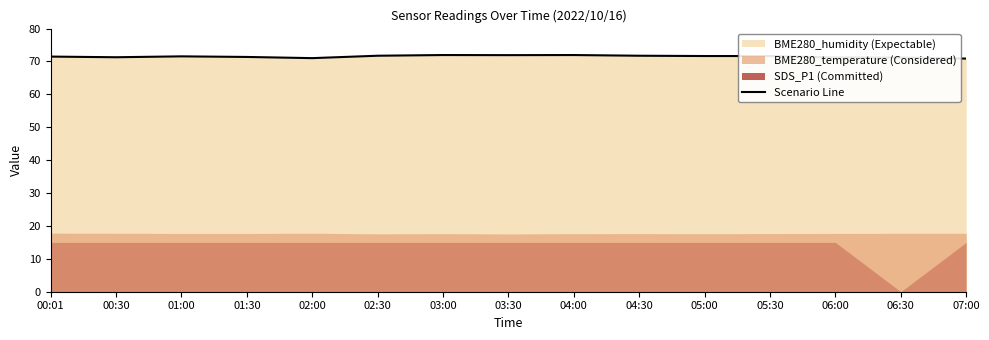

Reading right to left, transcribe all the data shown in this chart.

07:00=70.9	06:30=71.2	06:00=71.2	05:30=71.7	05:00=71.7	04:30=71.8	04:00=72.0	03:30=71.9	03:00=72.0	02:30=71.8	02:00=71.0	01:30=71.4	01:00=71.6	00:30=71.3	00:01=71.5